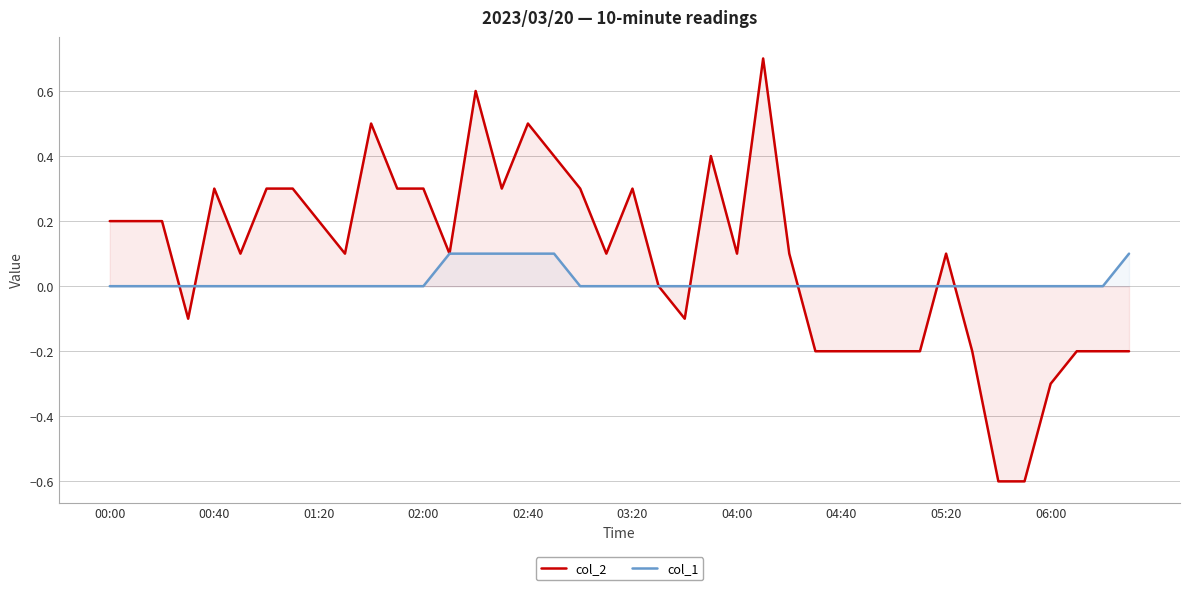

At how many categories does at least one series exceed 0?

26